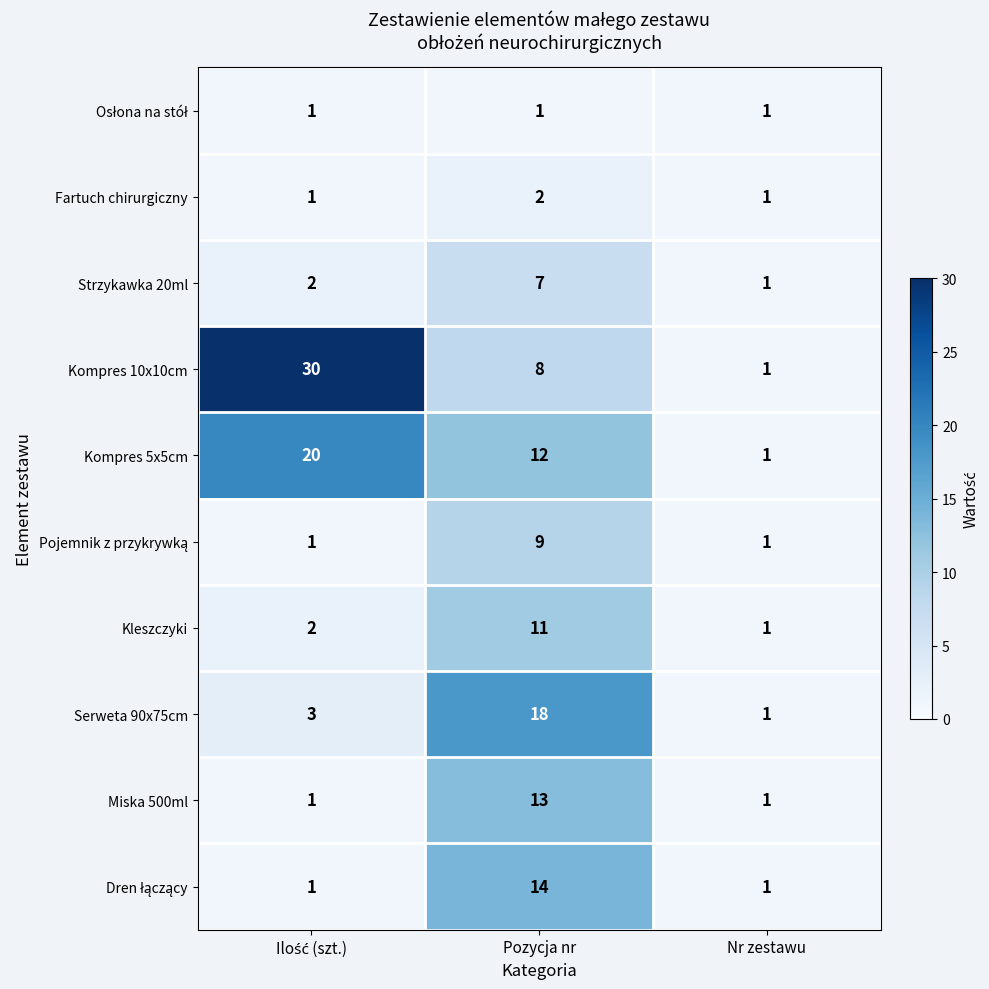

Count the number of data series in this chart.

10